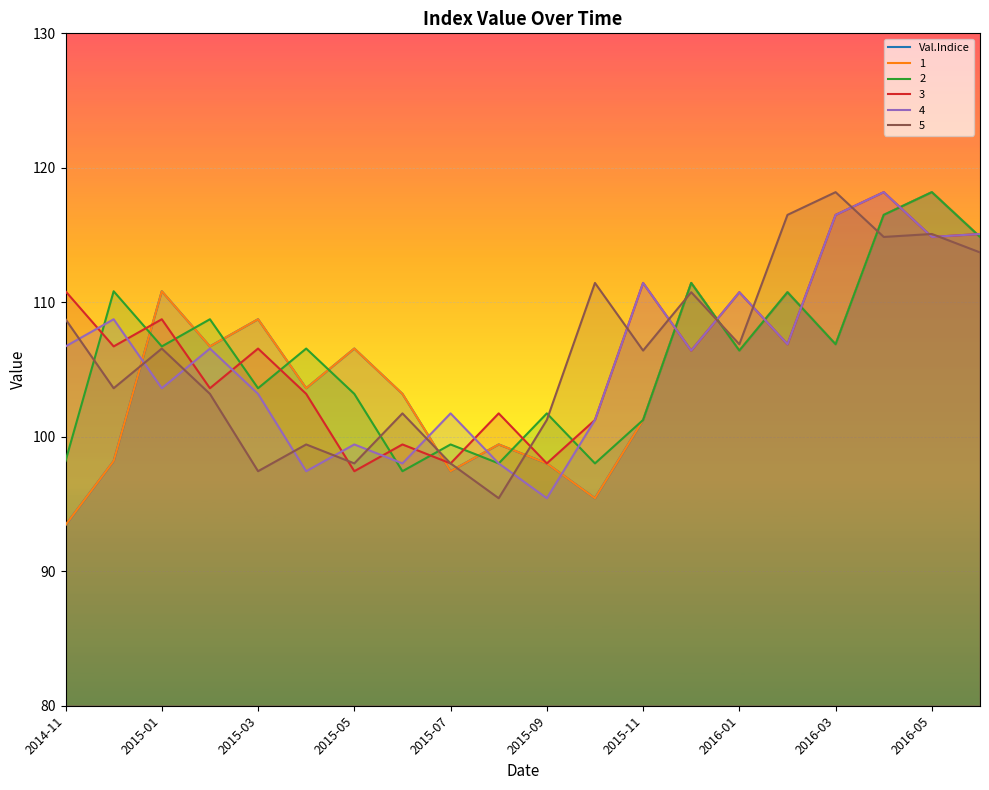

True or false: the data has more than 1 interior local peaks.

True